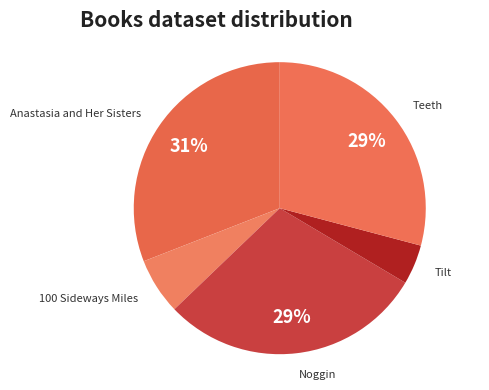

How many slices are in this pie chart?

5